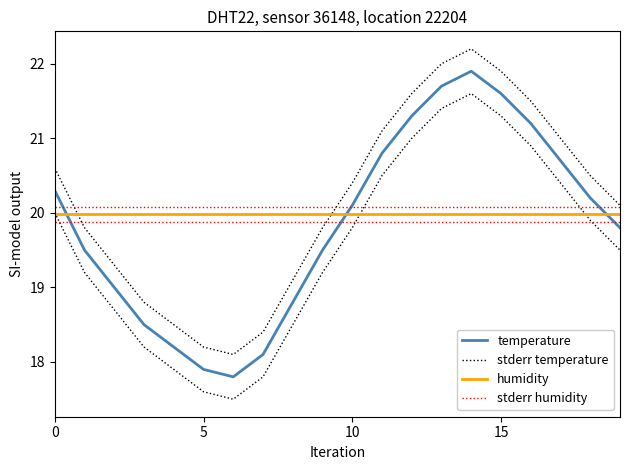

What is the label of the 5th point from the left?

4